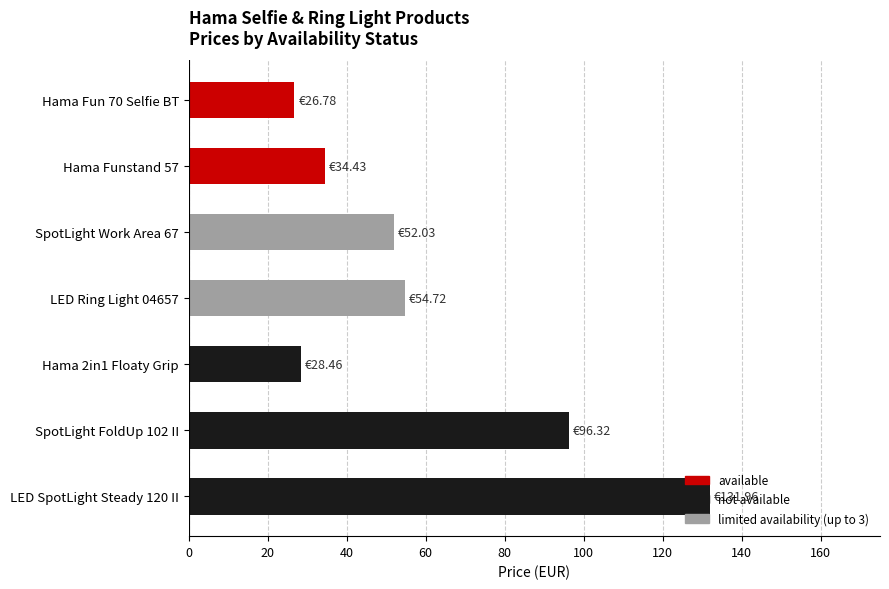

Which has a higher value, Hama 2in1 Floaty Grip or Hama Funstand 57?

Hama Funstand 57